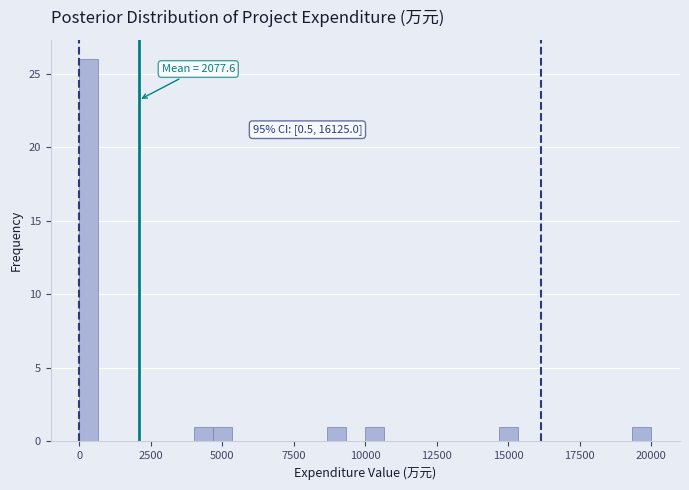

Read against the x-axis, roughly where is the centre of the tallest bar?

500